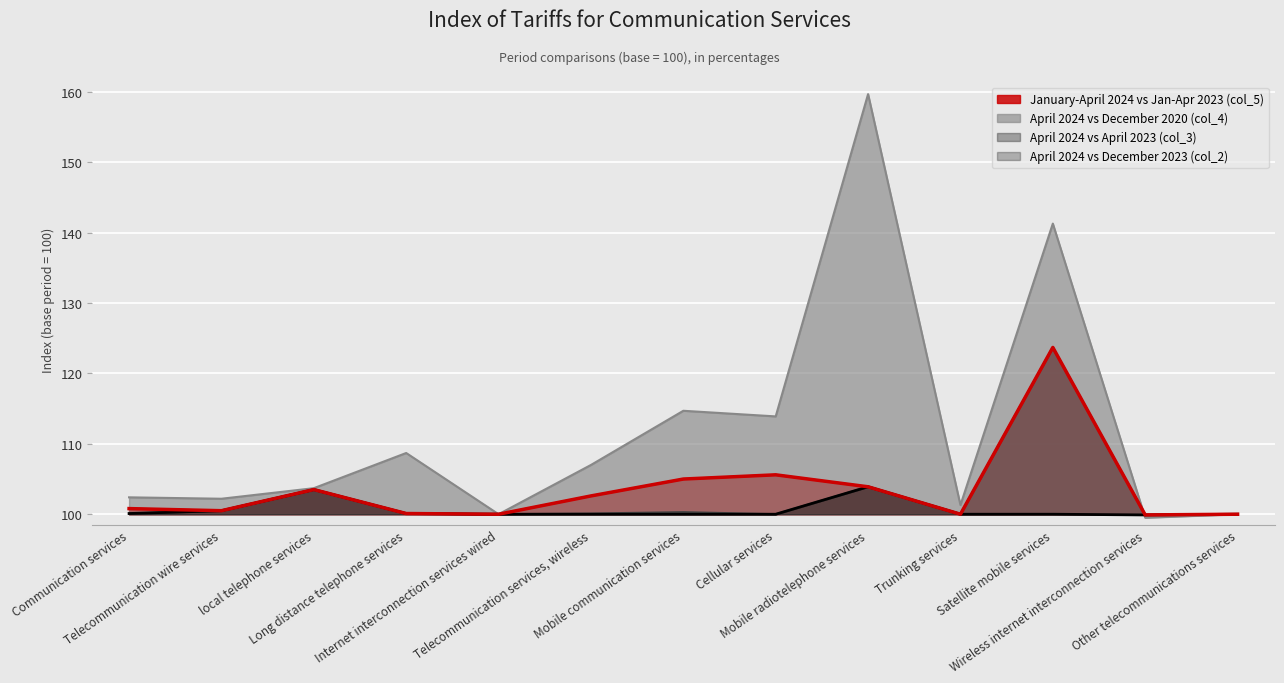

At which label does April 2024 vs December 2023 (col_2) first exceed 100?

Communication services